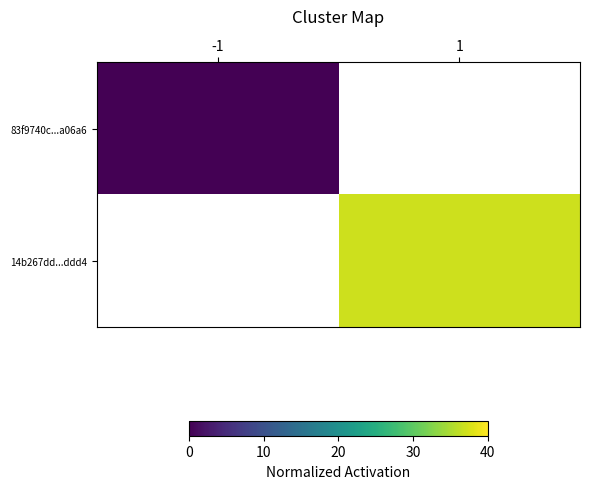

Is it true that 83f9740c...a06a6 equals 0.0 at -1?

True